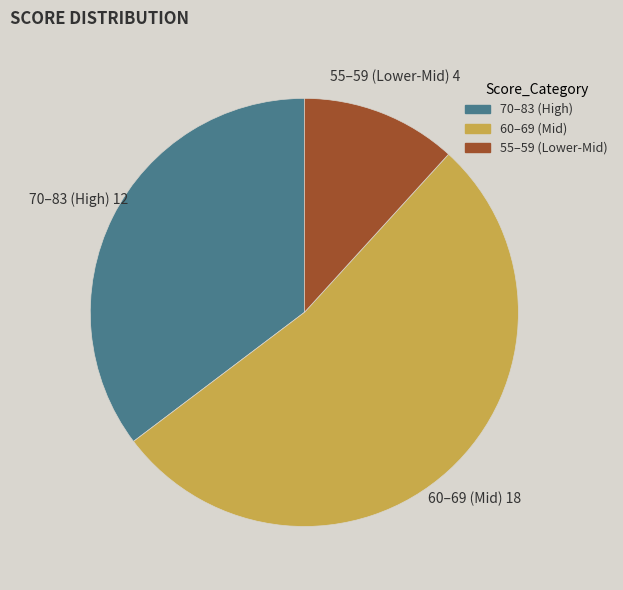

What is the ratio of the value at 70–83 (High) to the value at 60–69 (Mid)?

0.7